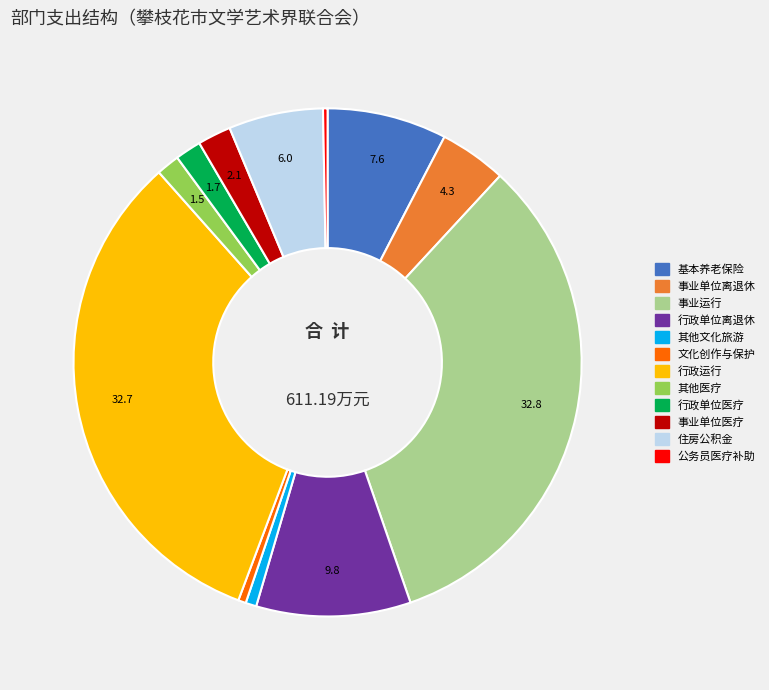

Is there any slice that represents more than half of the pie?

No